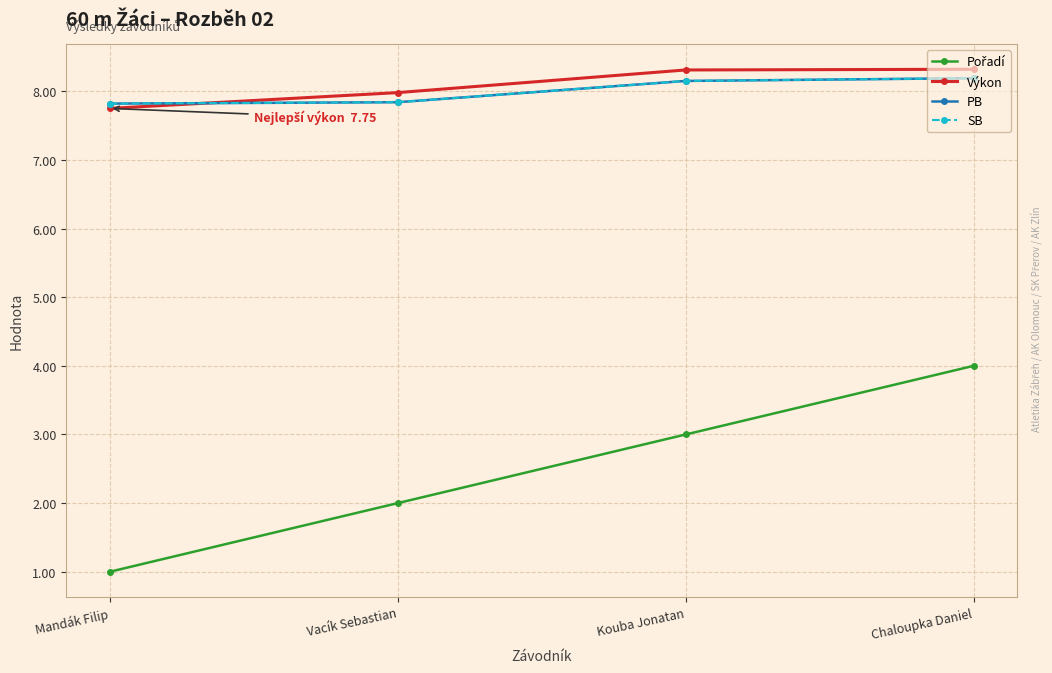

How many lines are shown in the chart?

4